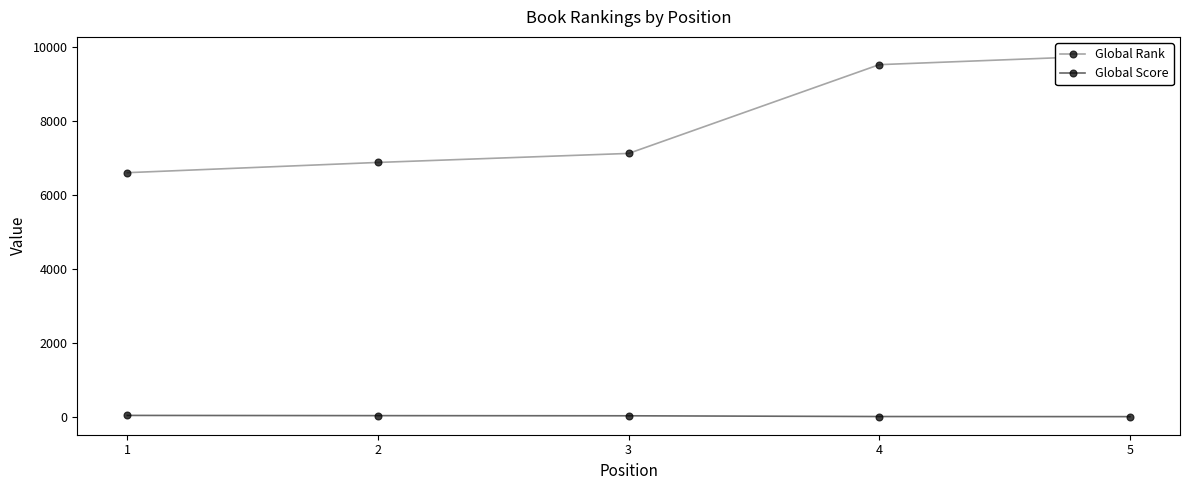

What is the average value of the Global Score series?

40